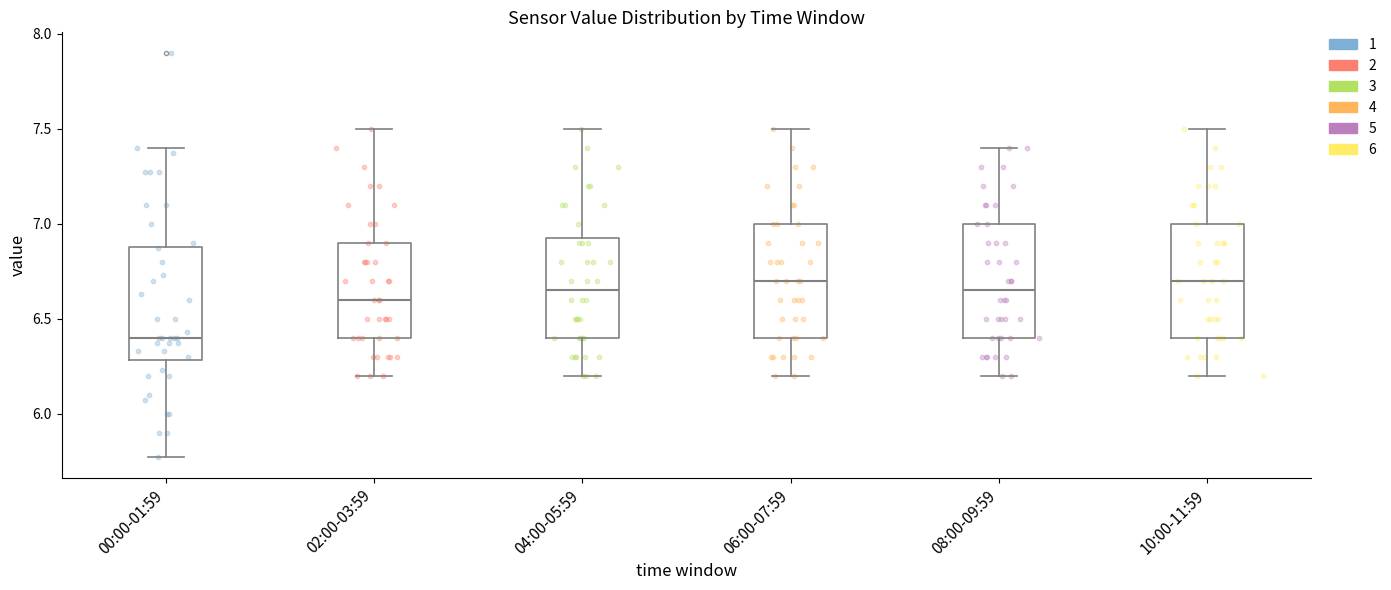

Which box's median line is the lowest?

00:00-01:59